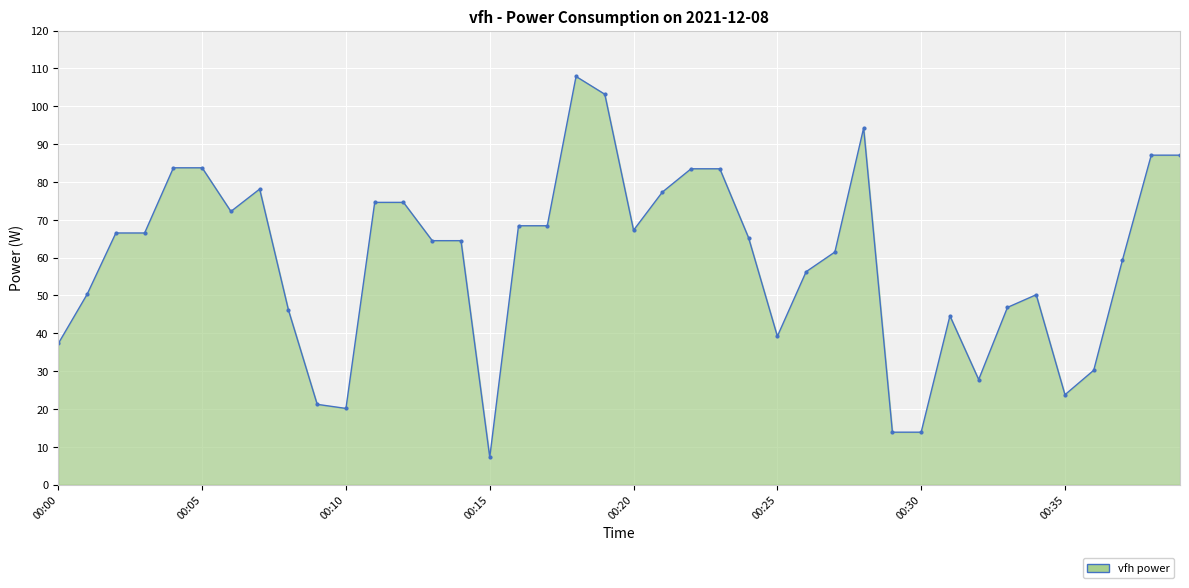

What is the label of the 26th point from the right?

14